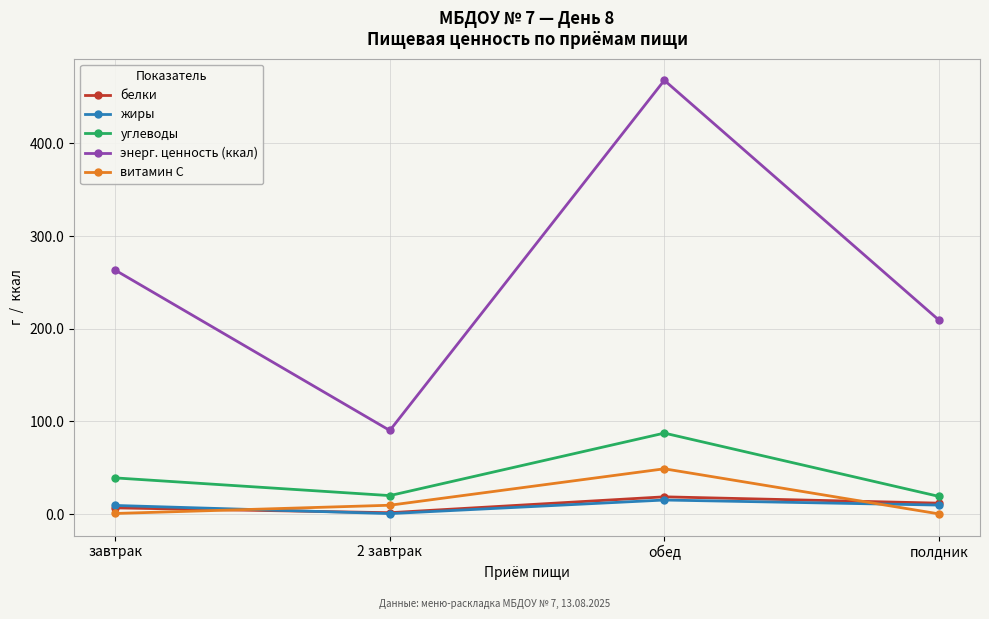

List the labels in order of энерг. ценность (ккал) value, smallest first.

2 завтрак, полдник, завтрак, обед